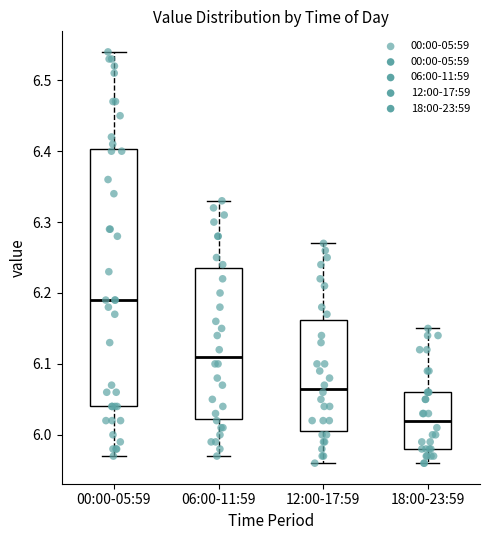

Reading left to right, read every box against the y-axis: the position of its median line, the range the box covers, and the ends of its whiskers. The values are not printed on the chart, so give them approximately, as read against the axis.

00:00-05:59: median 6.19, box 6.04 to 6.40, whiskers 5.97 to 6.54
06:00-11:59: median 6.11, box 6.02 to 6.24, whiskers 5.97 to 6.33
12:00-17:59: median 6.07, box 6.01 to 6.16, whiskers 5.96 to 6.27
18:00-23:59: median 6.02, box 5.98 to 6.06, whiskers 5.96 to 6.15